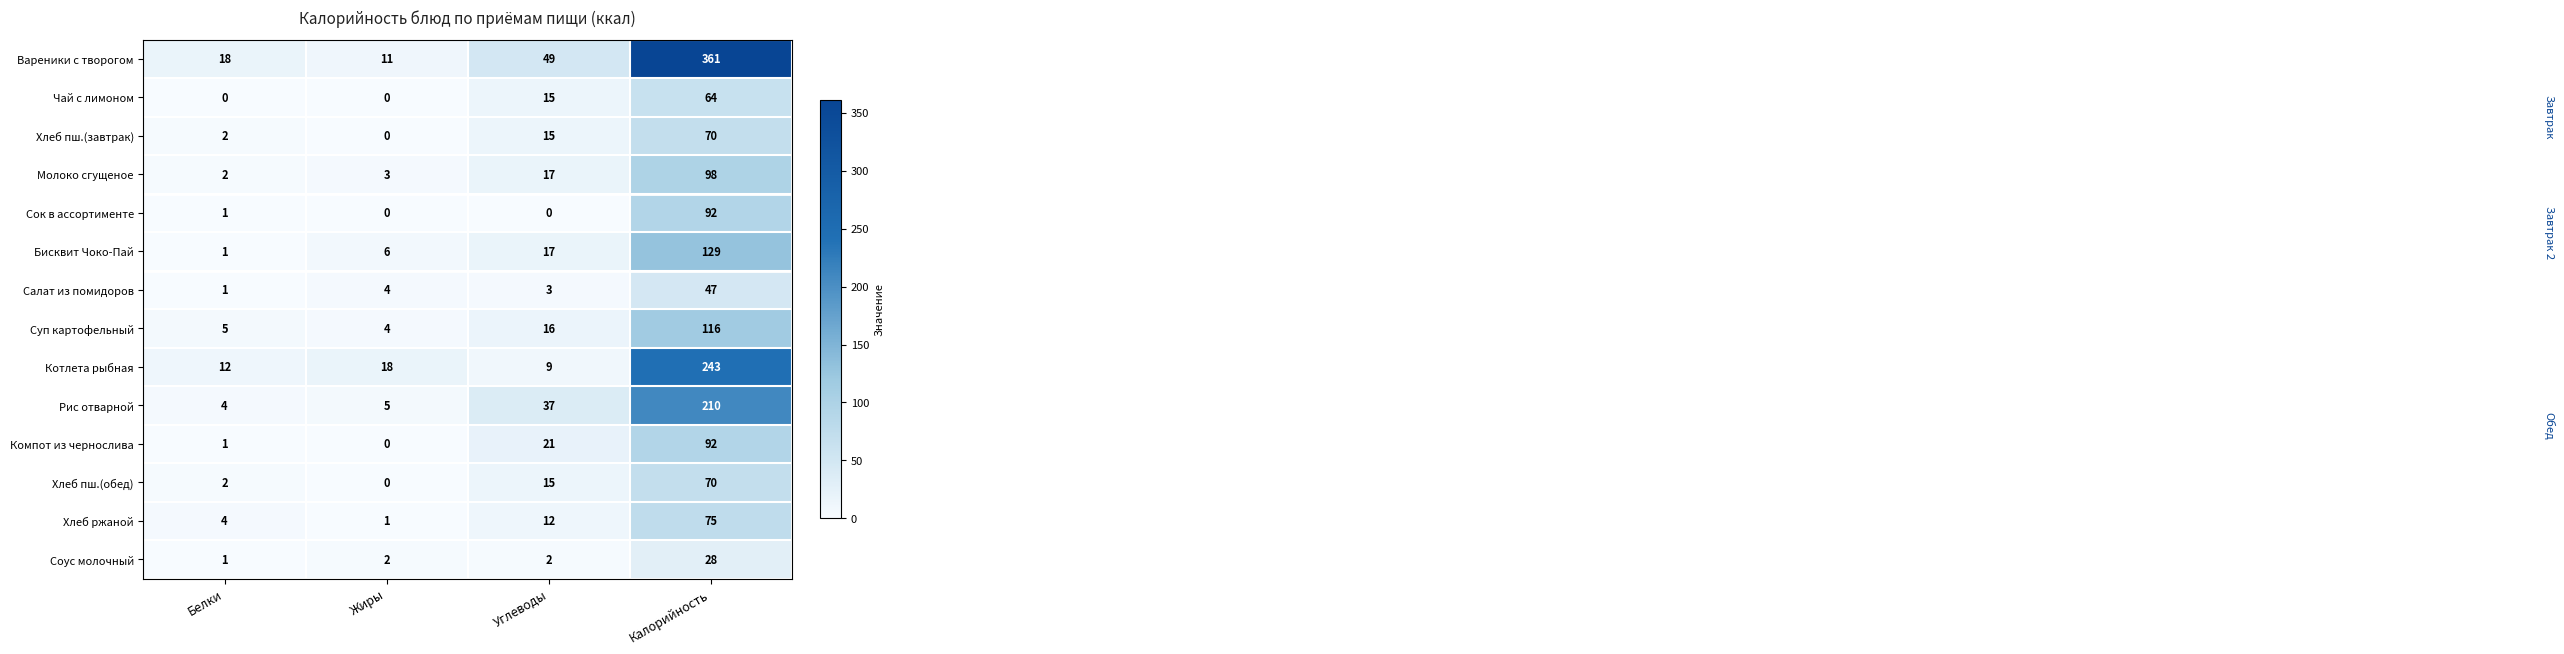

The value of Сок в ассортименте at Углеводы is 0. True or false?

True